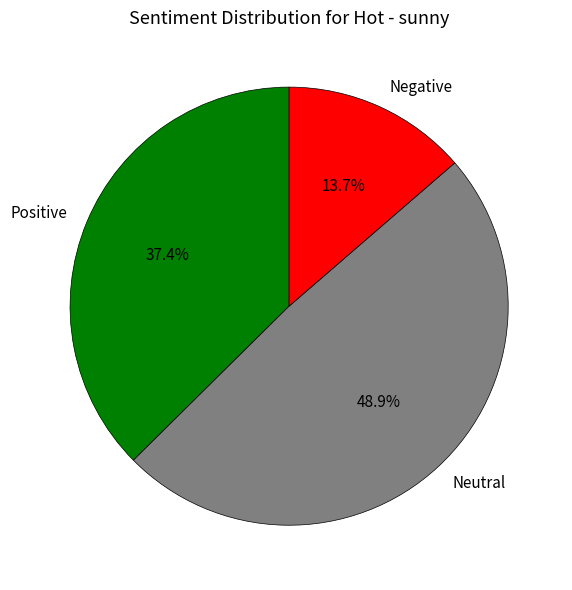

To the nearest percent, what is the average slice percentage?

33%